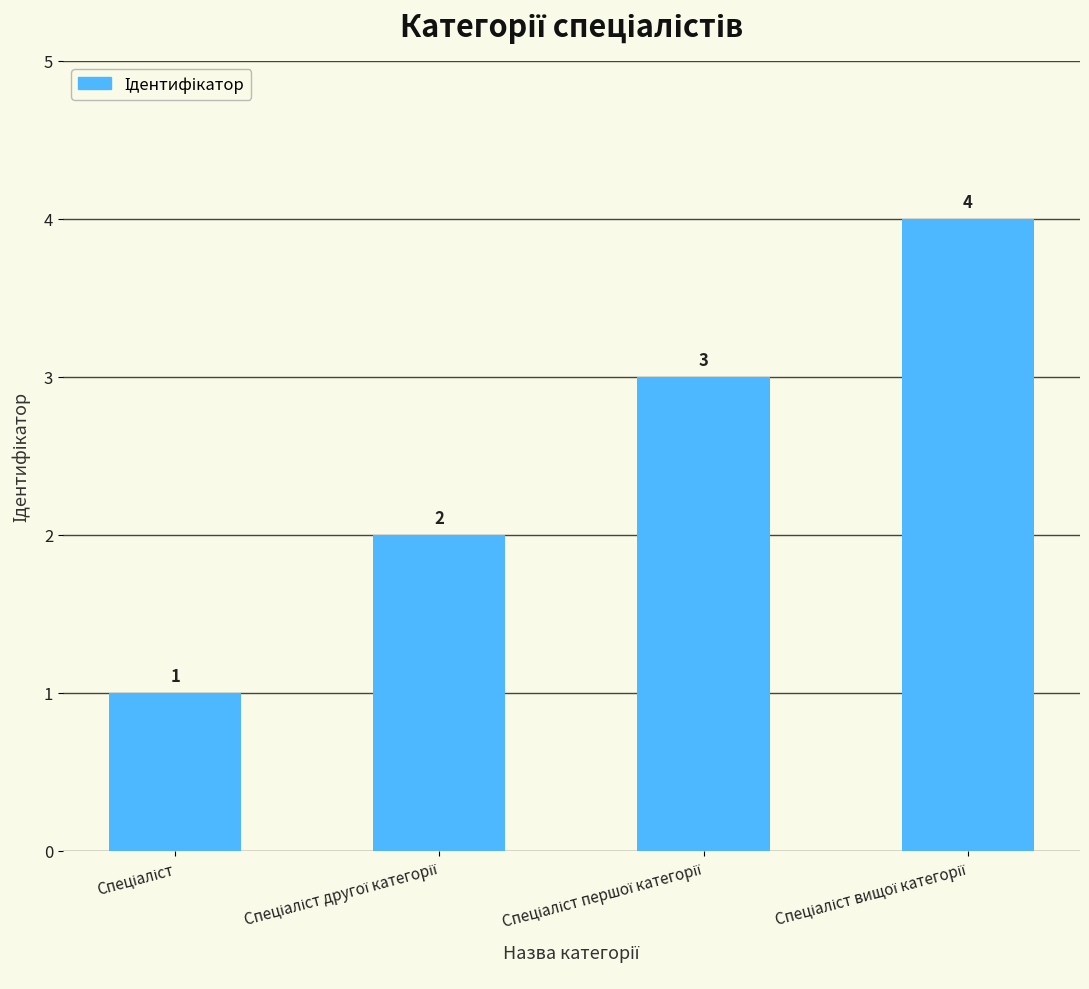

What is the difference between the maximum and minimum values?

3